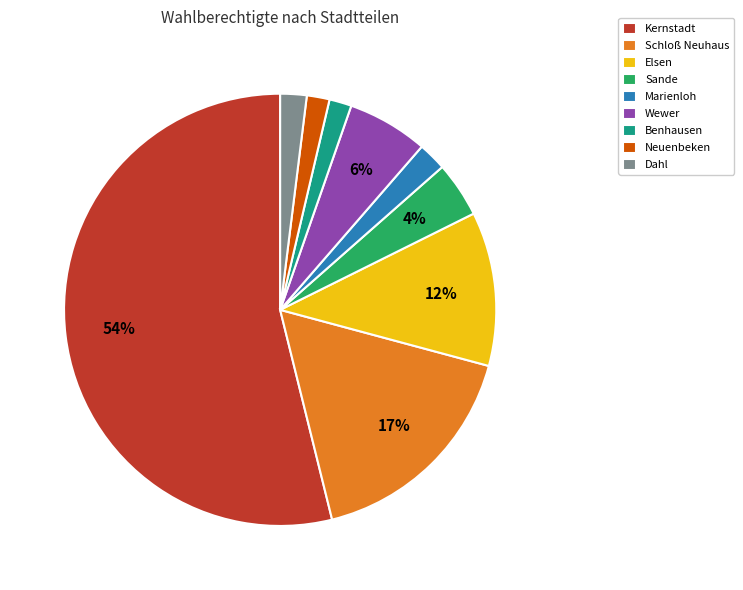

Count the number of slices in the pie.

9